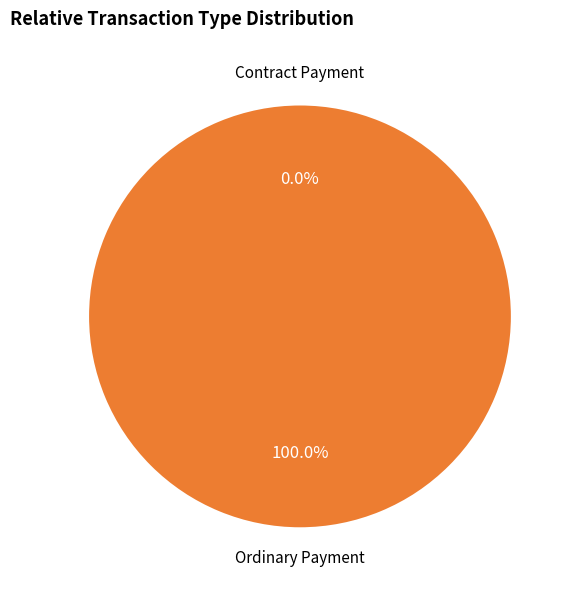

Does Contract Payment represent more than half of the total?

No